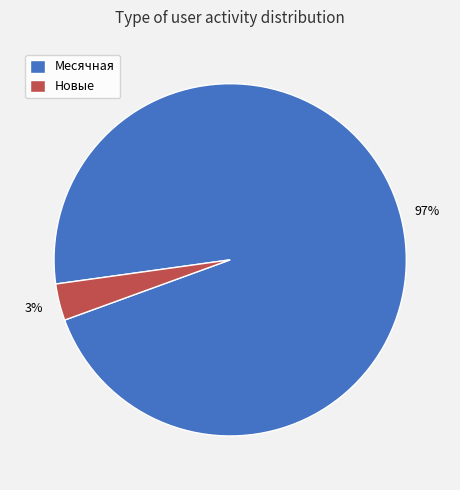

To the nearest percent, what is the combined percentage of Новые and Месячная?

100%